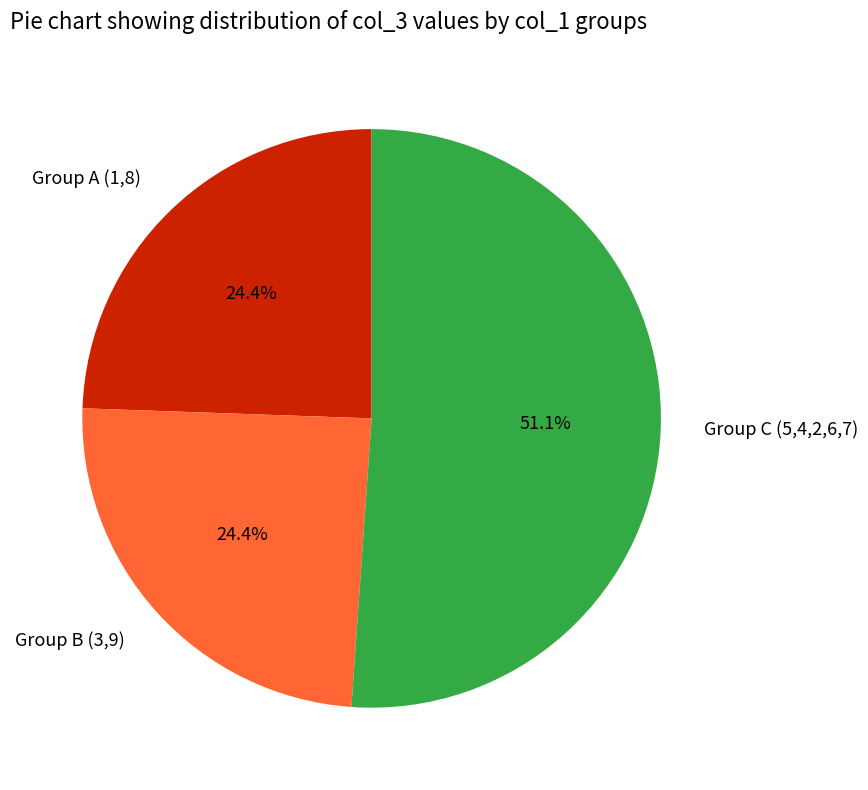

Is there a majority slice in this chart?

Yes